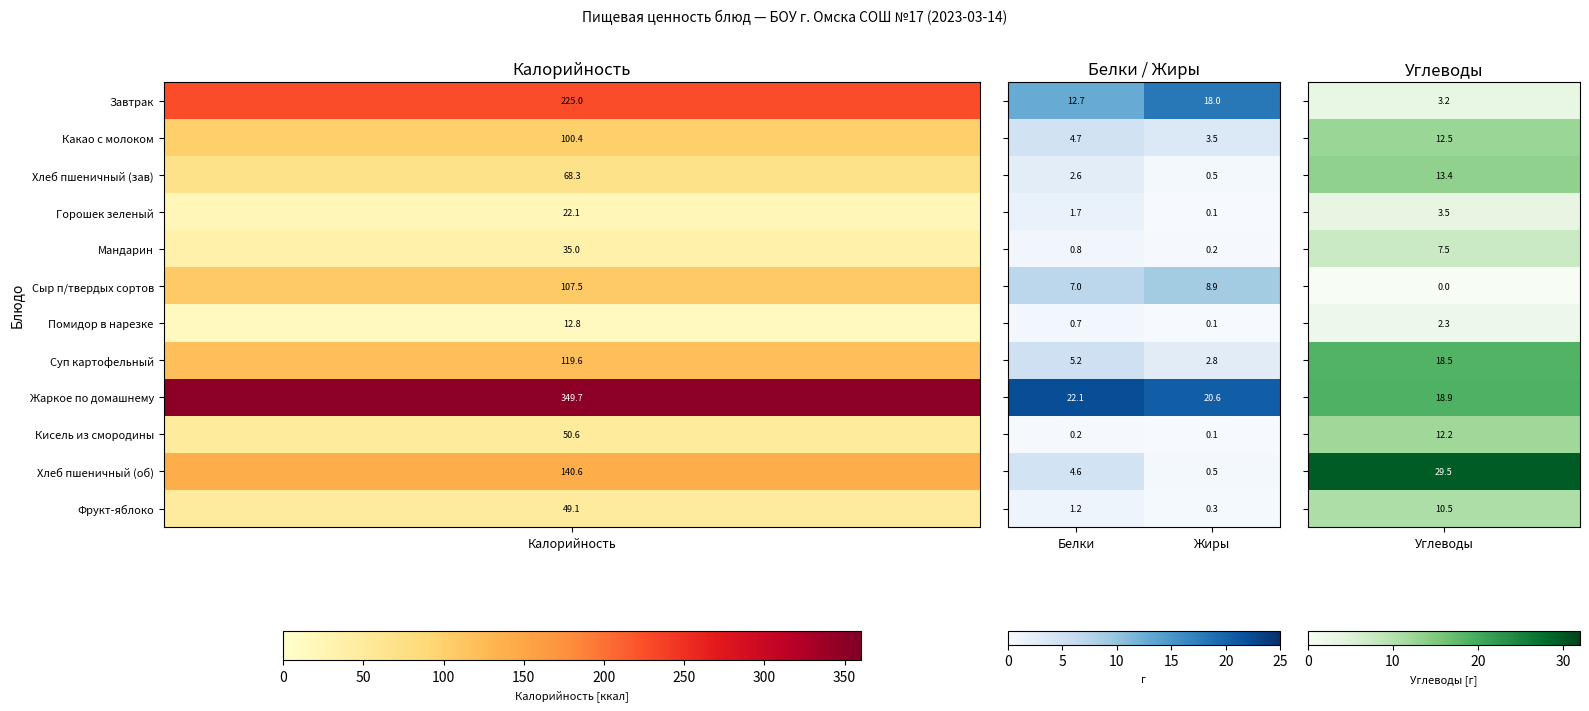

Count the number of categories in the chart.

2